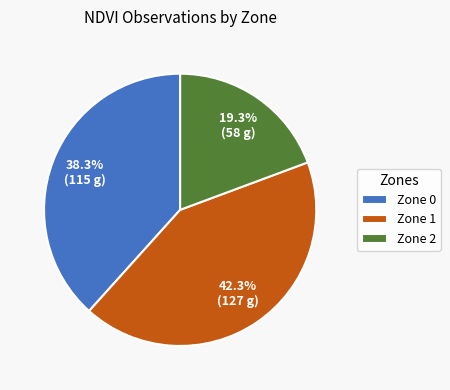

Is it true that Zone 1 is 42% of the pie?

True